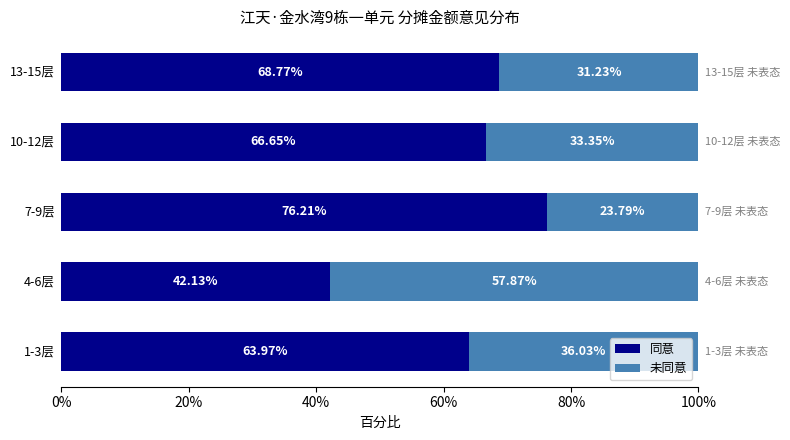

What is the average value of the 同意 series?

63.5